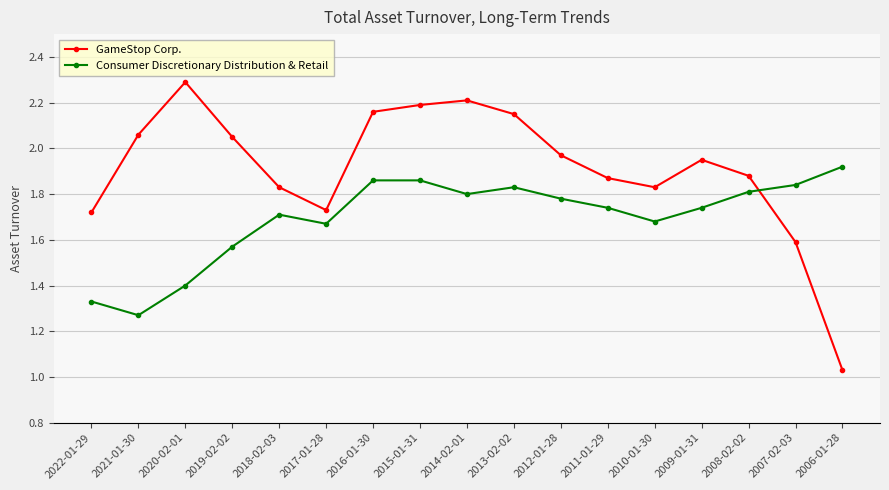

Is it true that GameStop Corp. equals 2.5 at 2022-01-29?

False